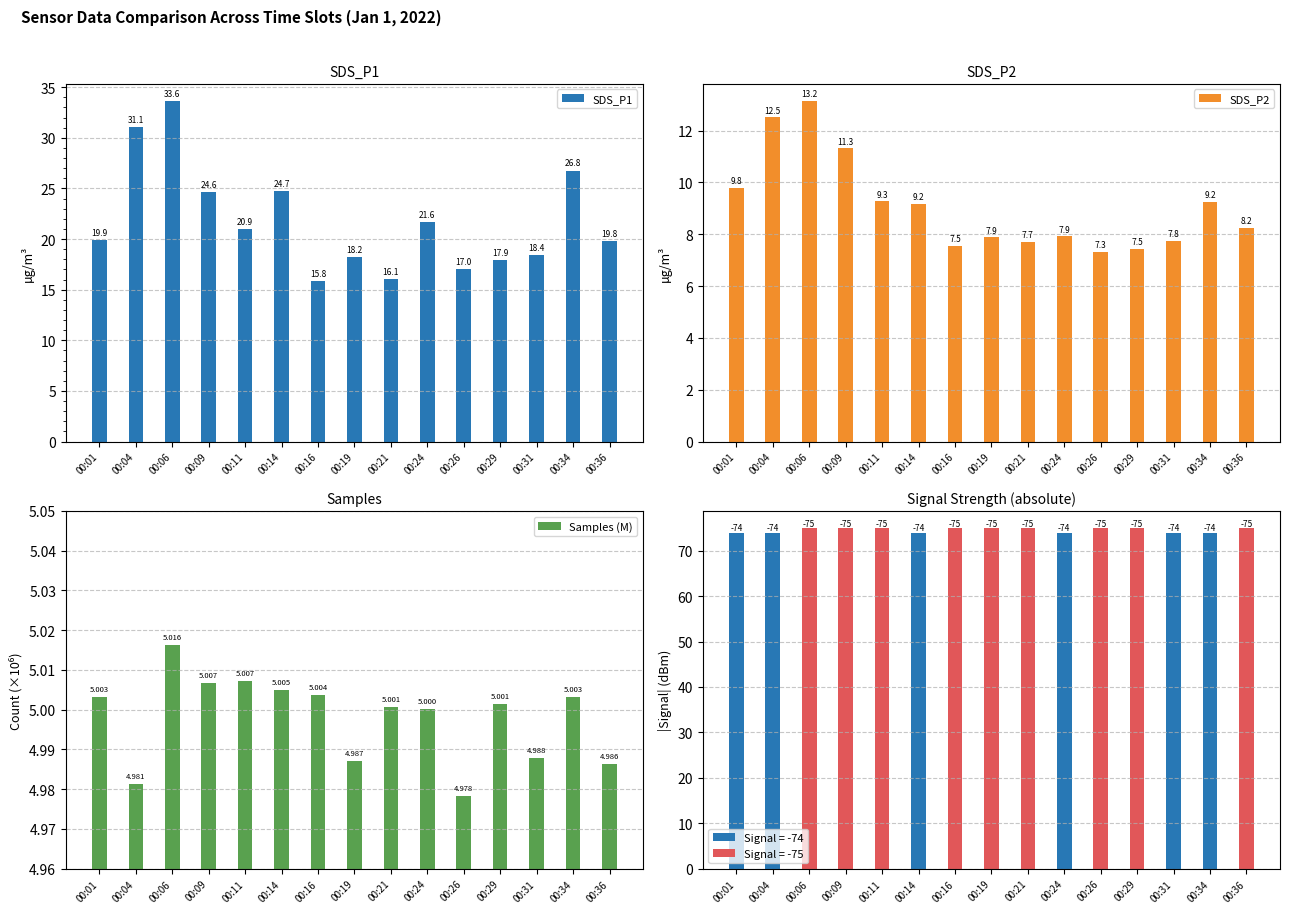

Which category has the lowest value across all series?

00:26